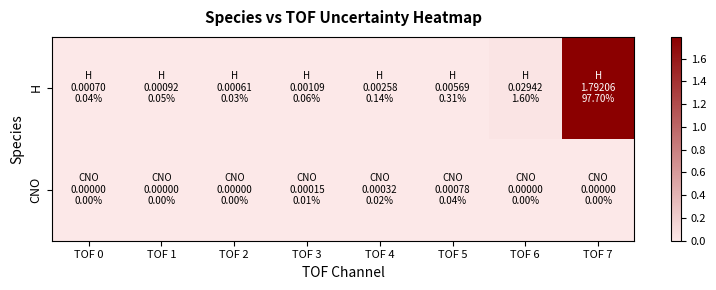

At which category does the chart reach its peak across all series?

TOF 7